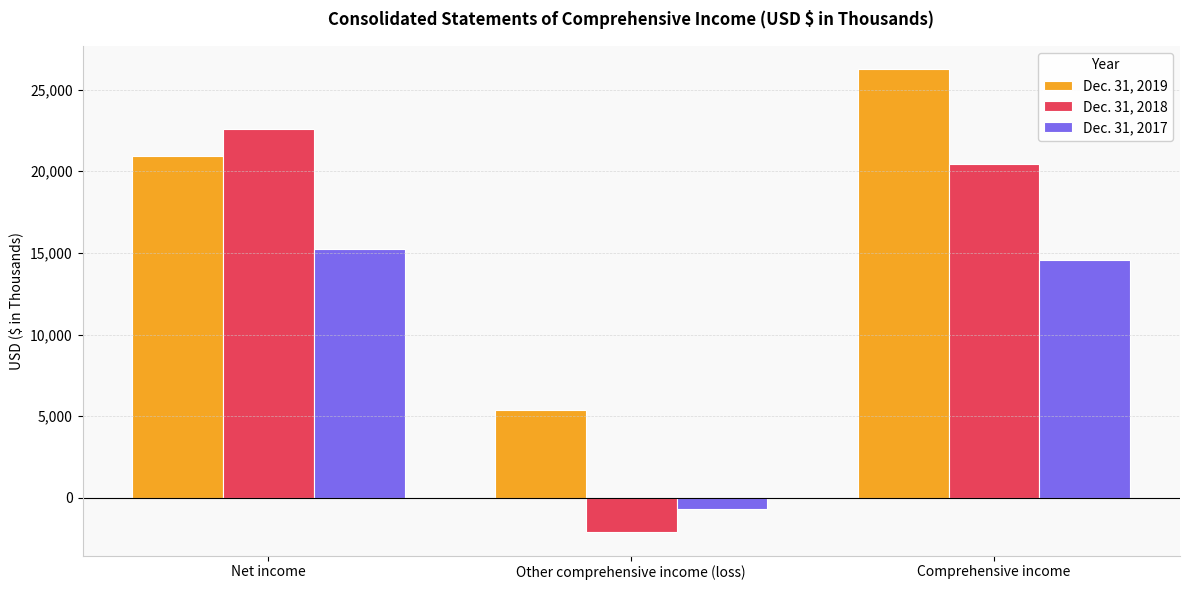

True or false: Dec. 31, 2018 has a value of 22579 at Net income.

True